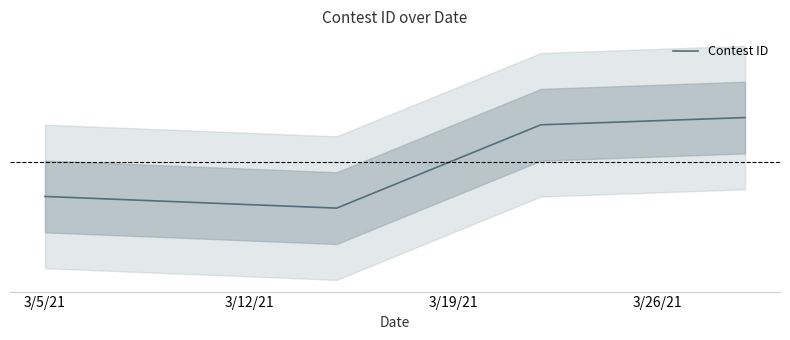

What is the change in value from 3/19/21 to 3/26/21?

+1612